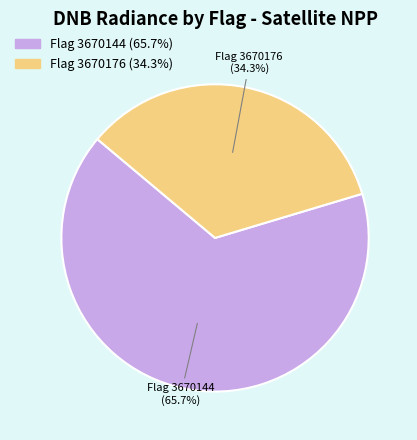

Does any single category account for the majority?

Yes